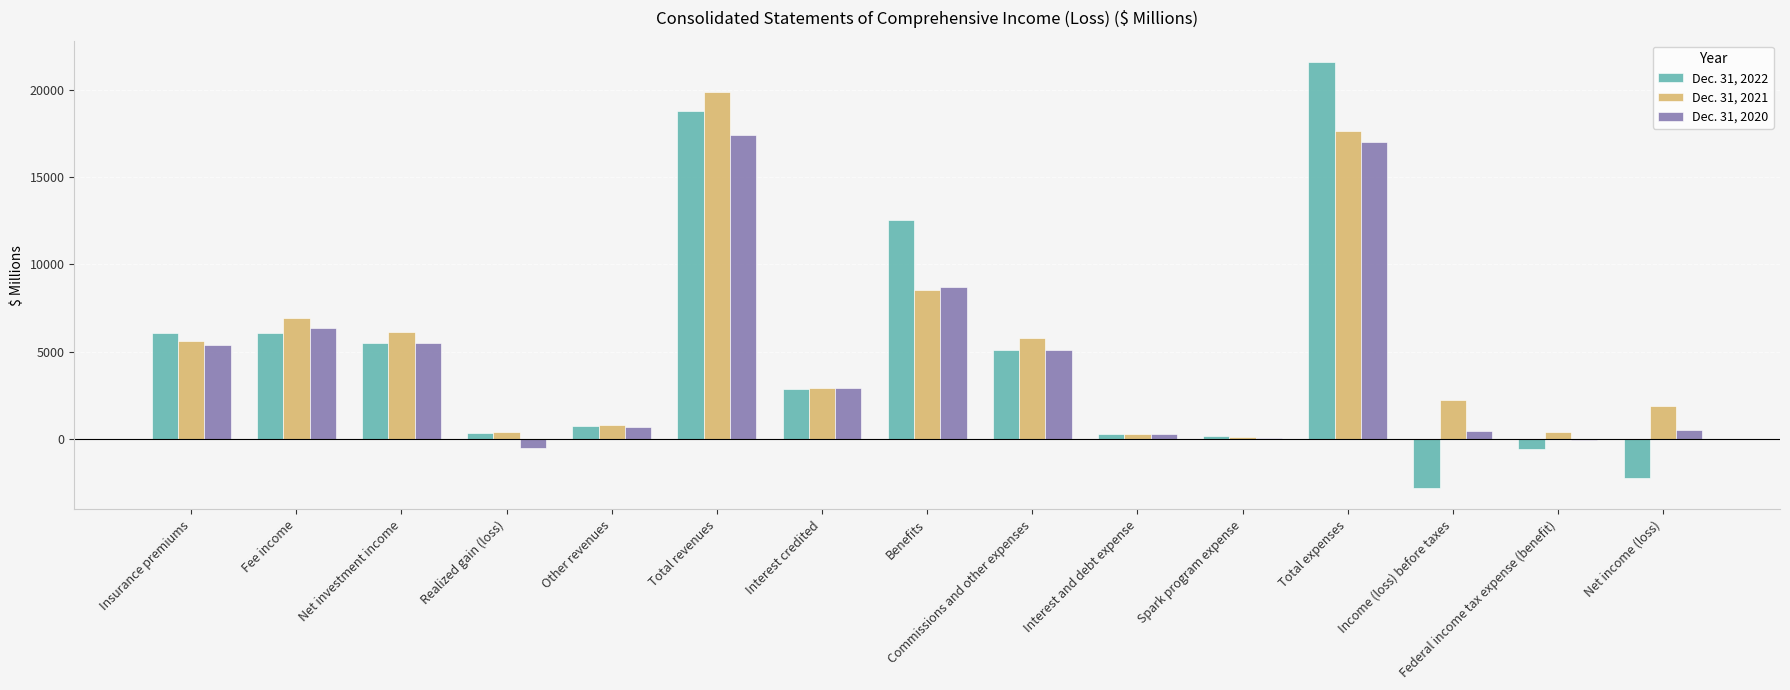

What is the average value of the Dec. 31, 2022 series?

4959